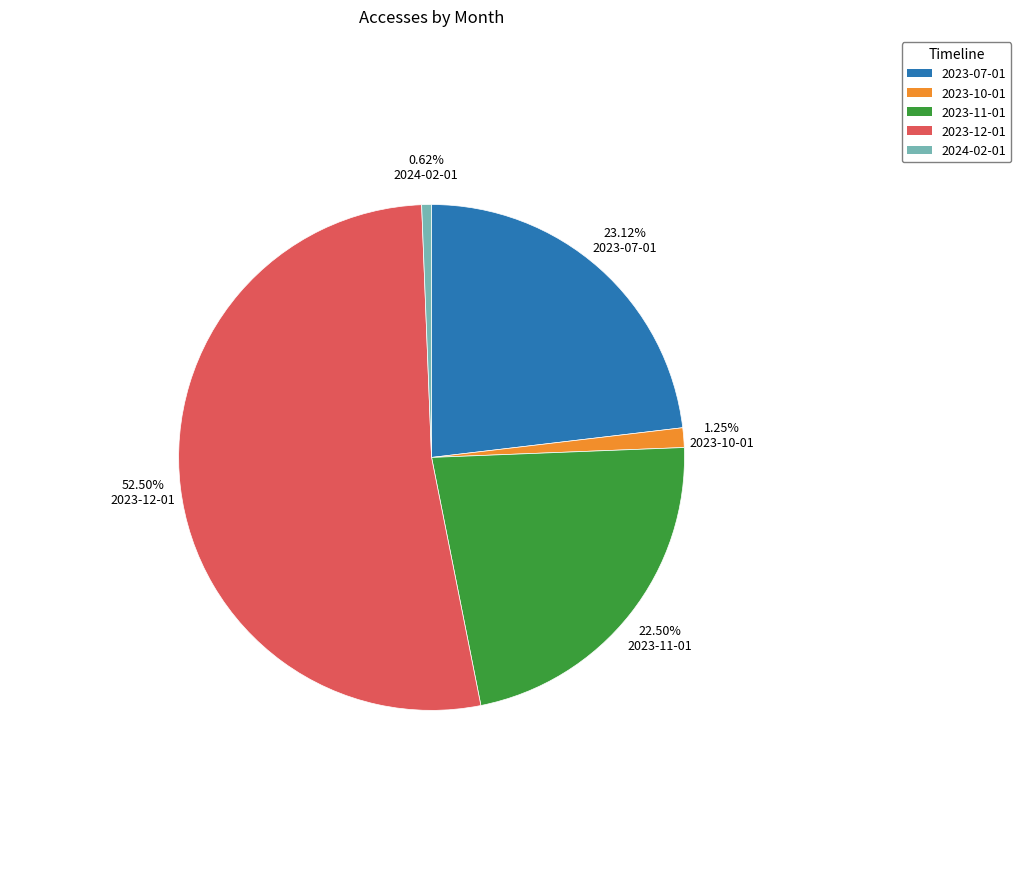

Between 2023-07-01 and 2023-10-01, which is larger?

2023-07-01